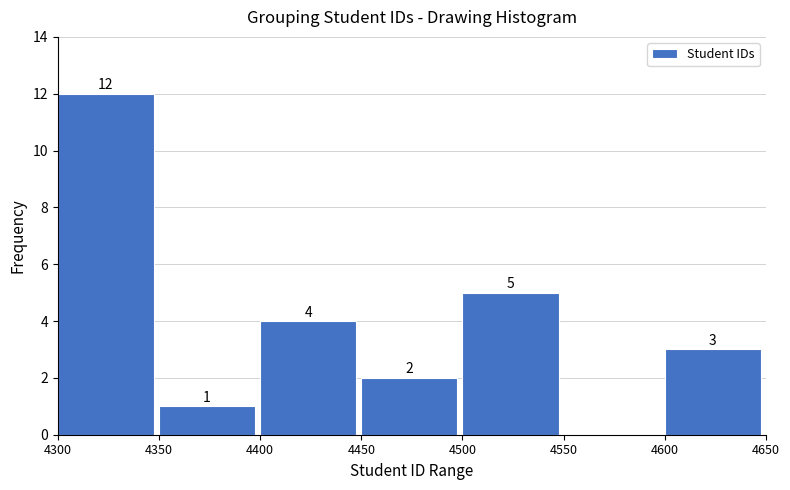

Reading left to right, transcribe all the data shown in this chart.

4300=12	4350=1	4400=4	4450=2	4500=5	4550=0	4600=3